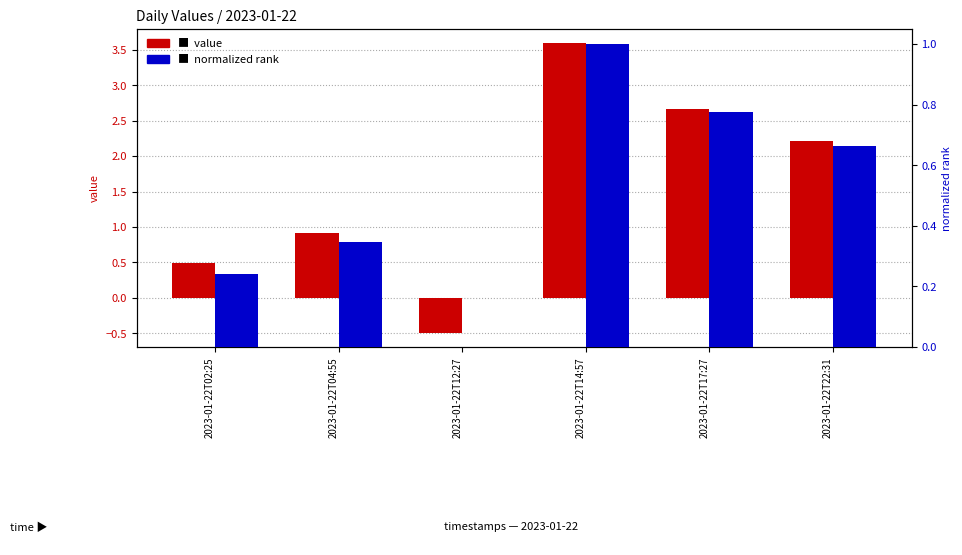

Which series has the largest total across all categories?

value